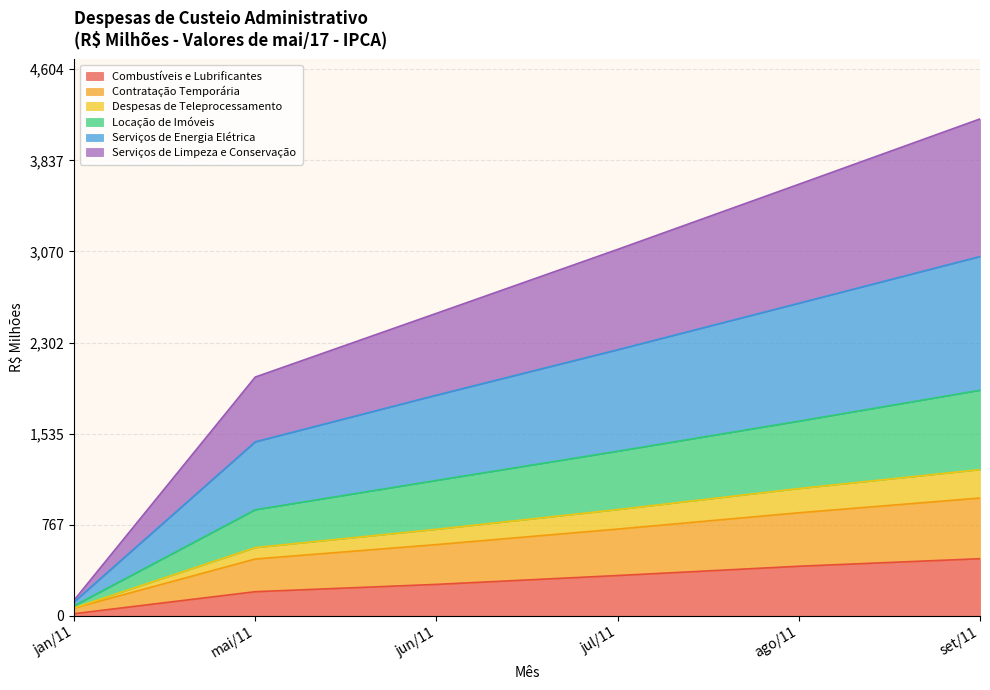

How many series are shown in this chart?

6